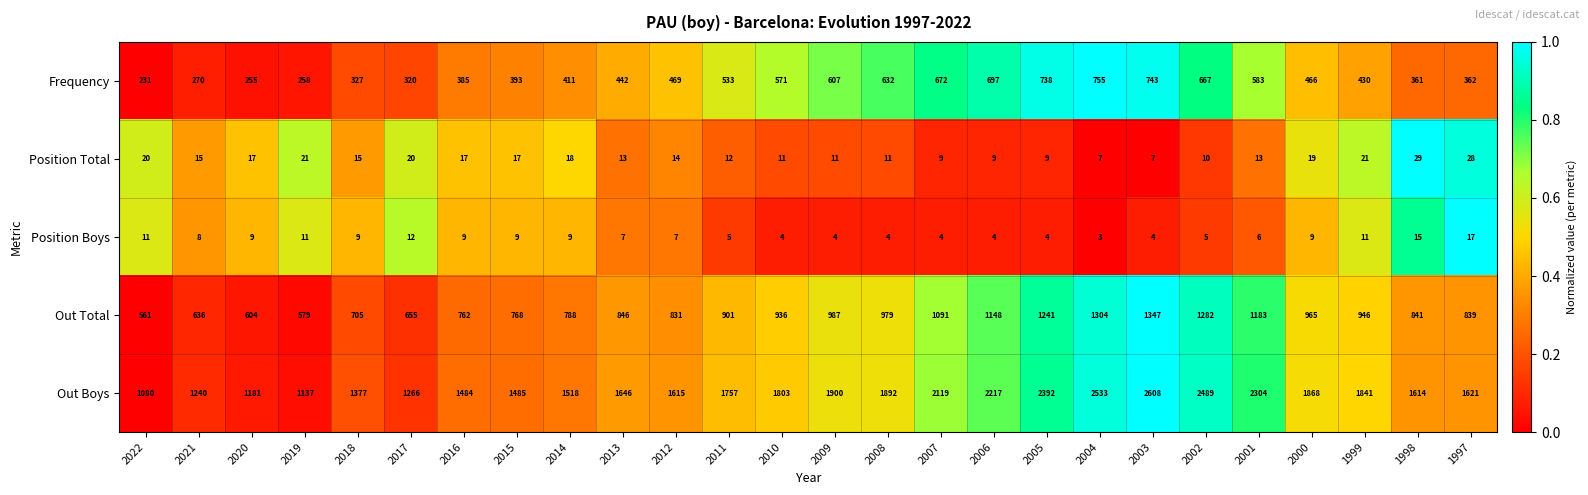

What is the spread (max minus min) of values at 1997?

1604